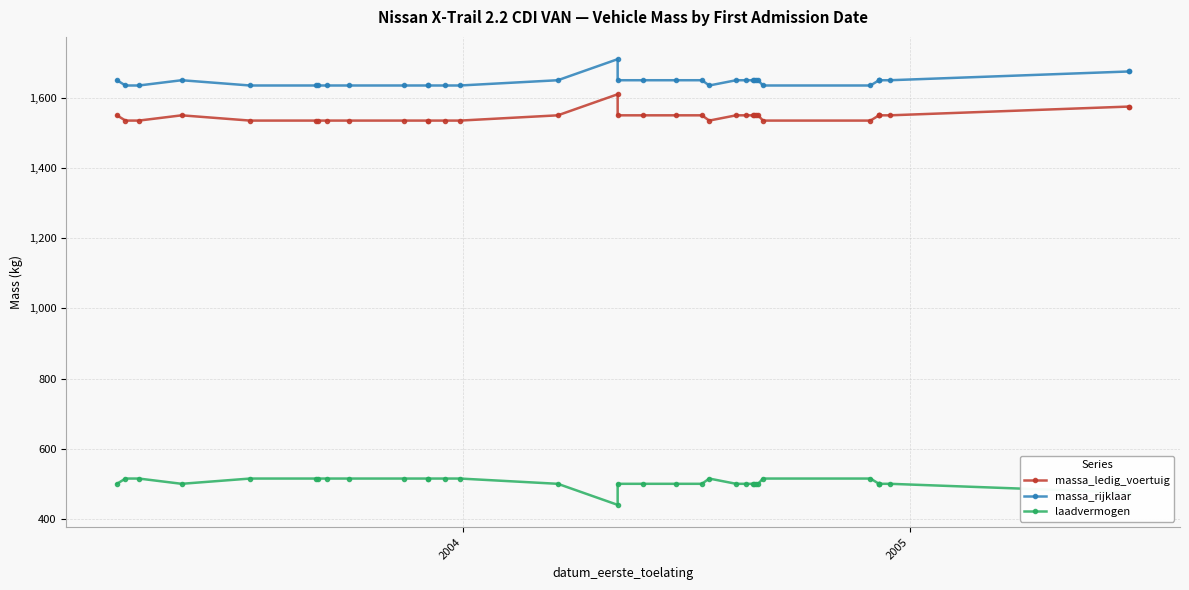

What are all the series names shown in the legend?

massa_ledig_voertuig, massa_rijklaar, laadvermogen